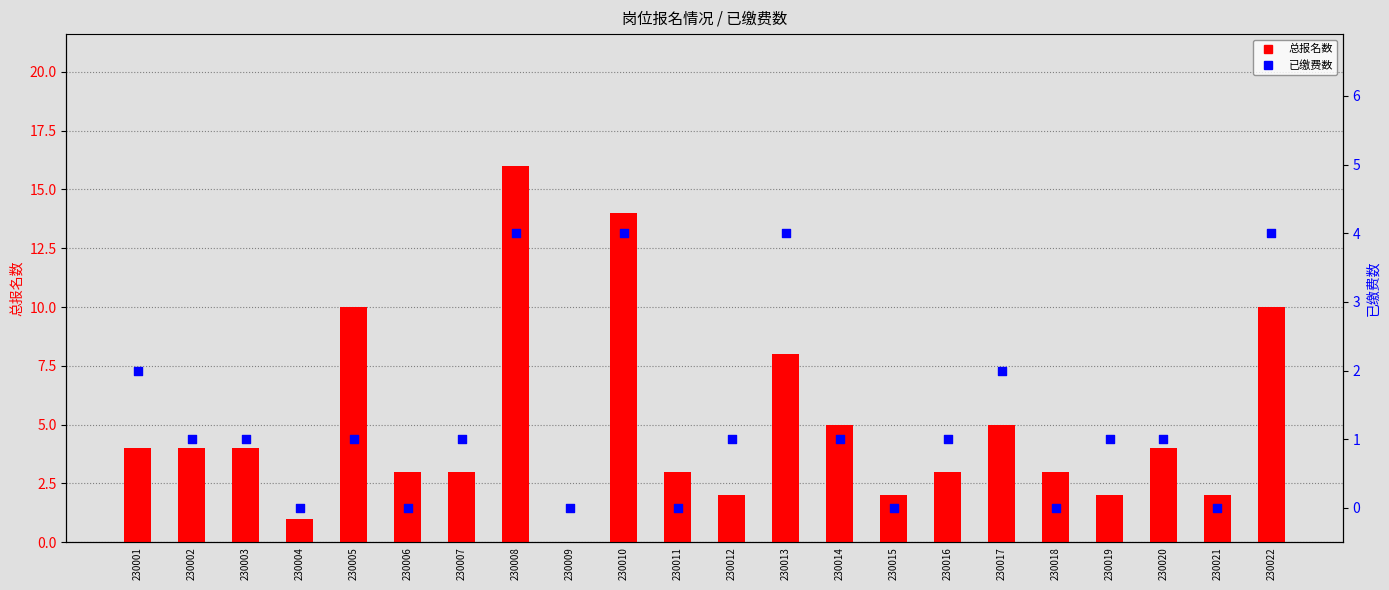

Which series has the widest spread of Y values?

总报名数